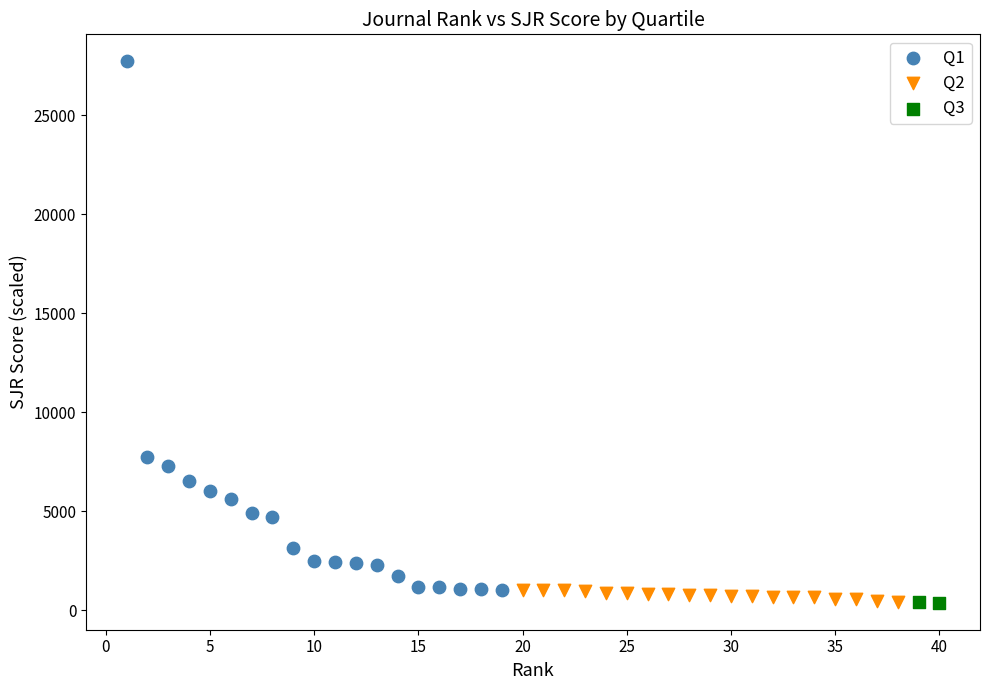

Which series reaches the maximum Y coordinate?

Q1